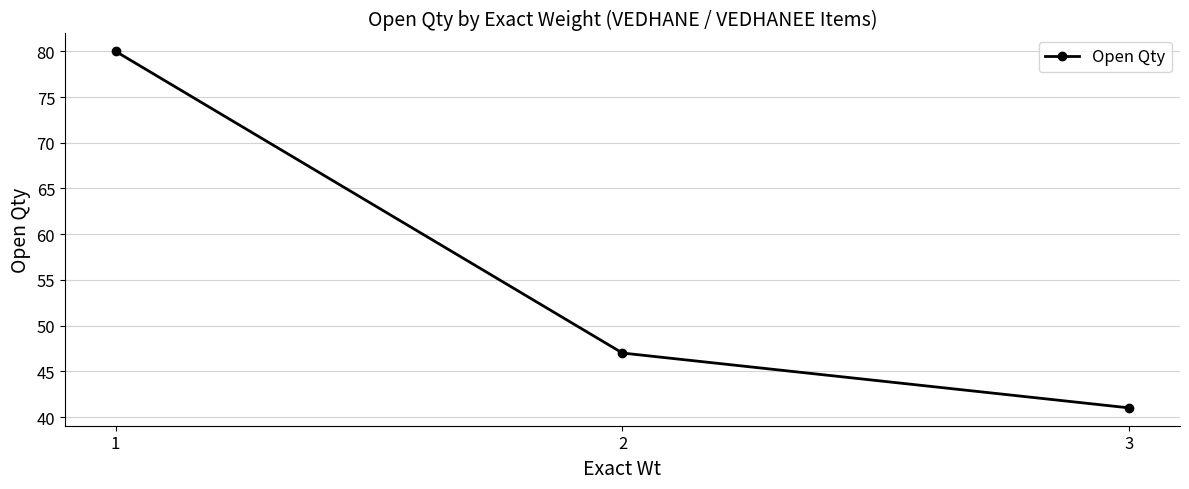

Does the chart display data point markers on the line(s)?

Yes